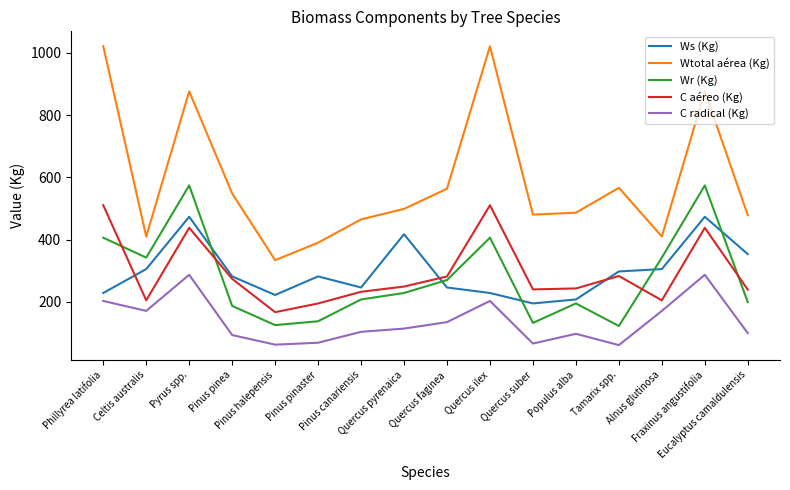

Which series has the largest total across all categories?

Wtotal aérea (Kg)